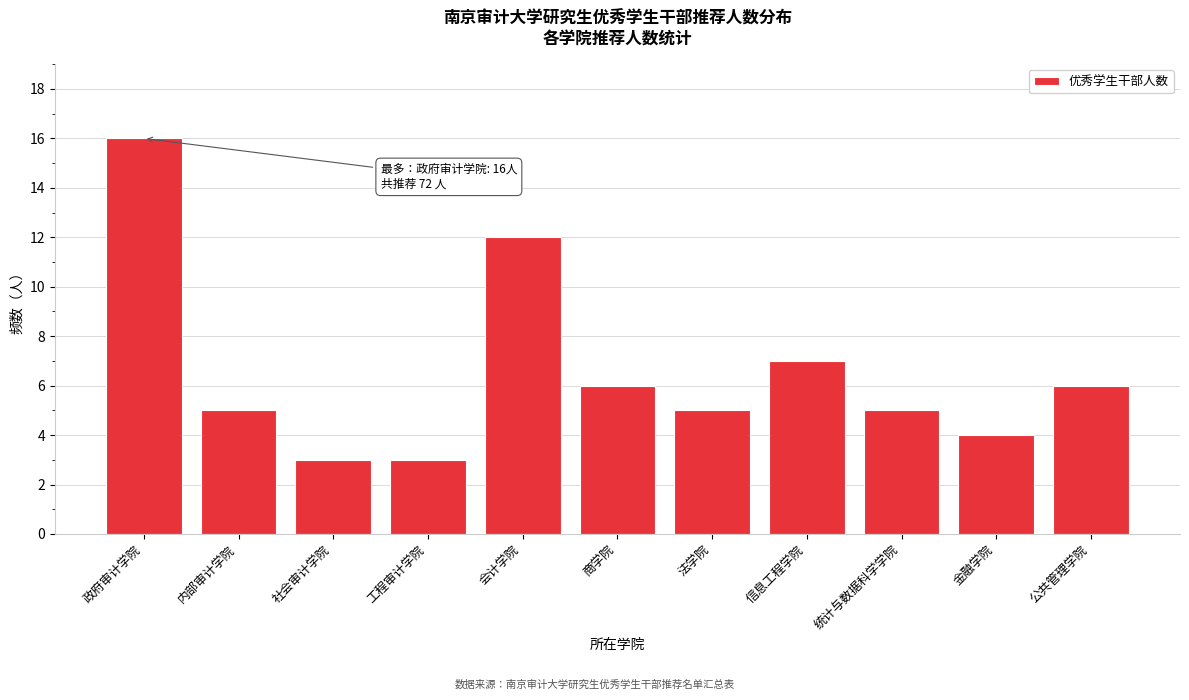

Reading right to left, what are all the values shown in this chart?

公共管理学院=6	金融学院=4	统计与数据科学学院=5	信息工程学院=7	法学院=5	商学院=6	会计学院=12	工程审计学院=3	社会审计学院=3	内部审计学院=5	政府审计学院=16